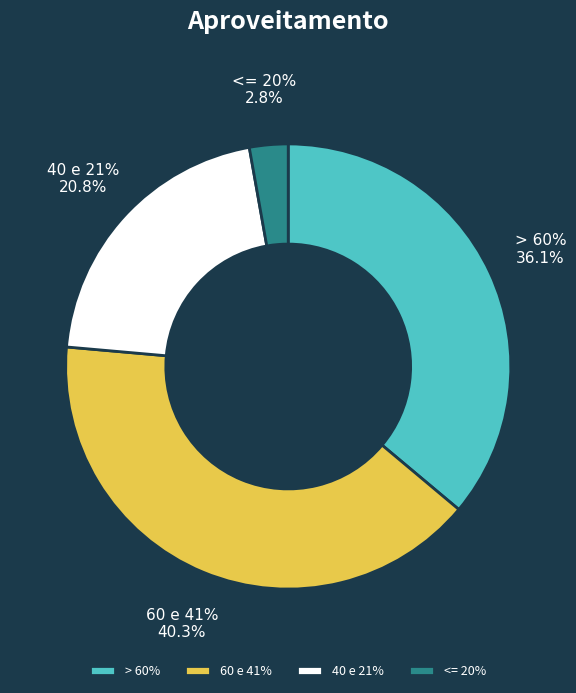

Which slice is the largest?

60 e 41%